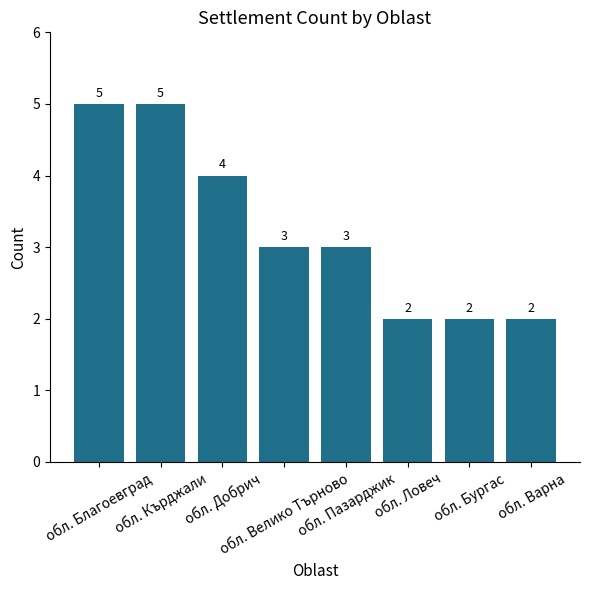

What is the value of the 2nd bar from the left?

5